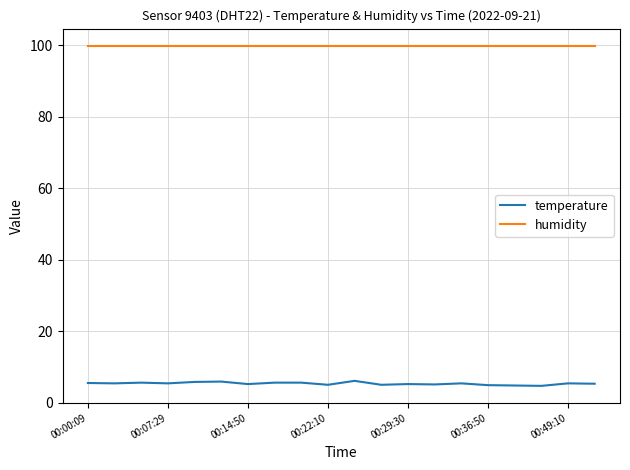

What is the highest value of the temperature series?

6.1